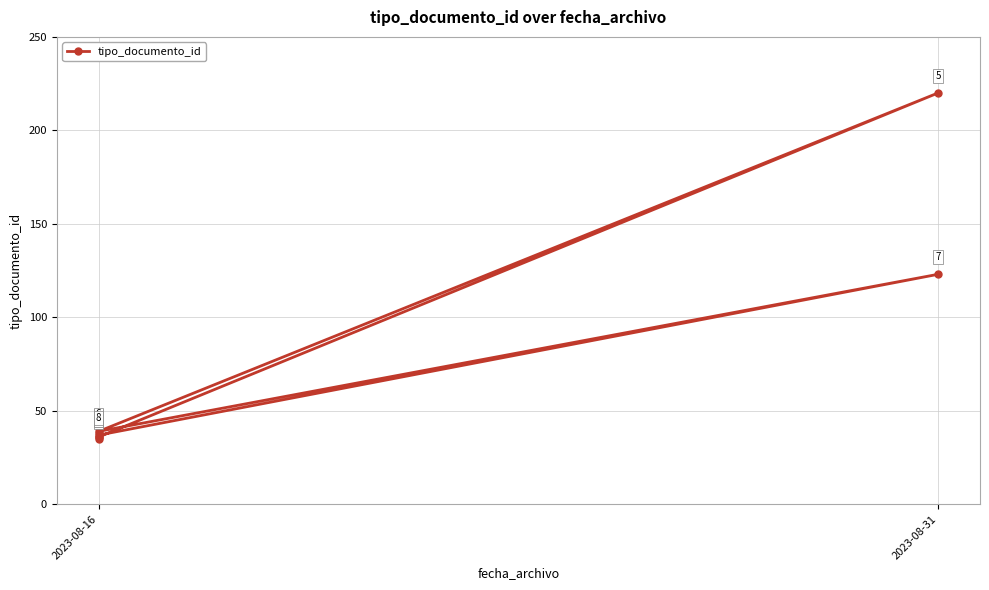

How many data points are less than 38?

4